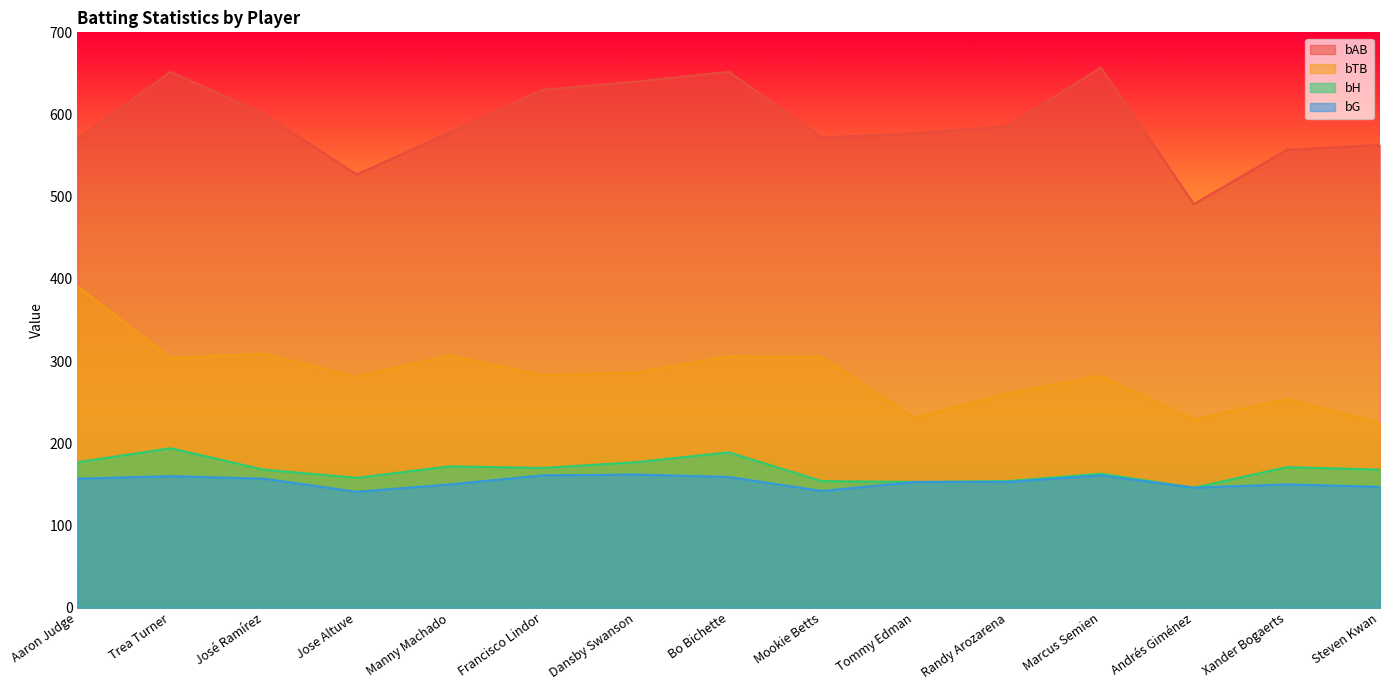

What is the spread (max minus min) of values at Manny Machado?

428